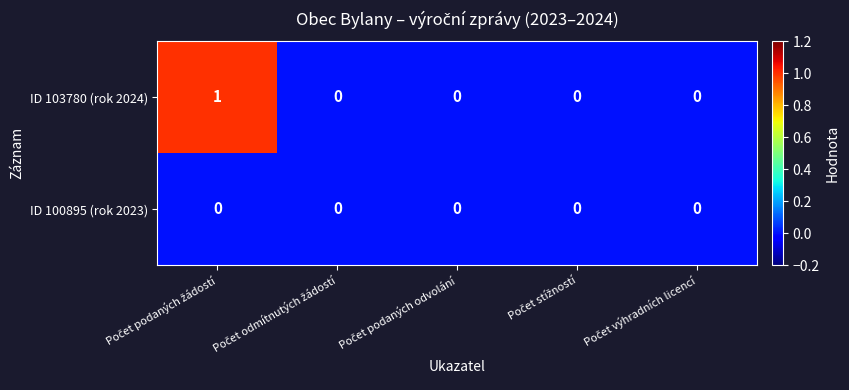

Which series has the largest range (max minus min)?

ID 103780 (rok 2024)